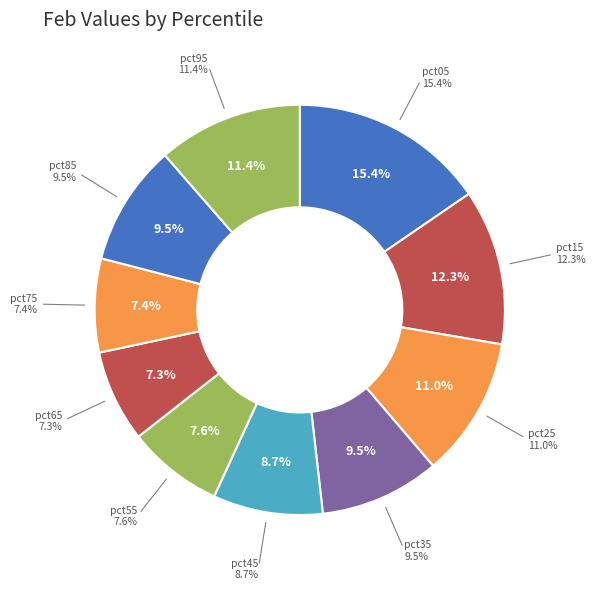

To the nearest percent, what percentage of the pie is pct55?

8%